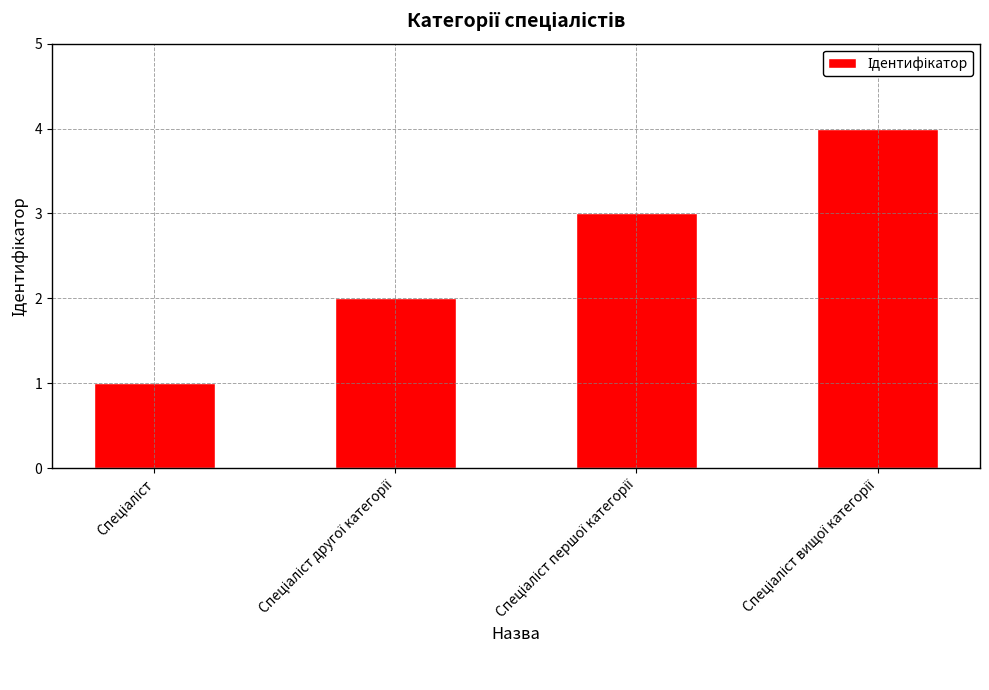

What is the maximum value shown in the chart?

4